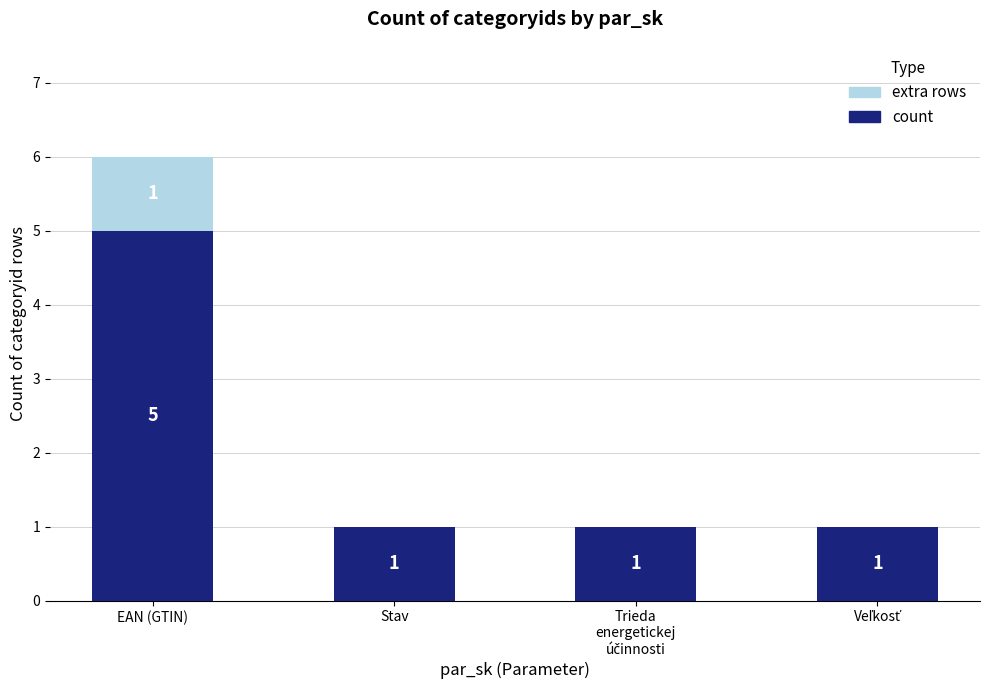

At which category is the sum across all series the highest?

EAN (GTIN)